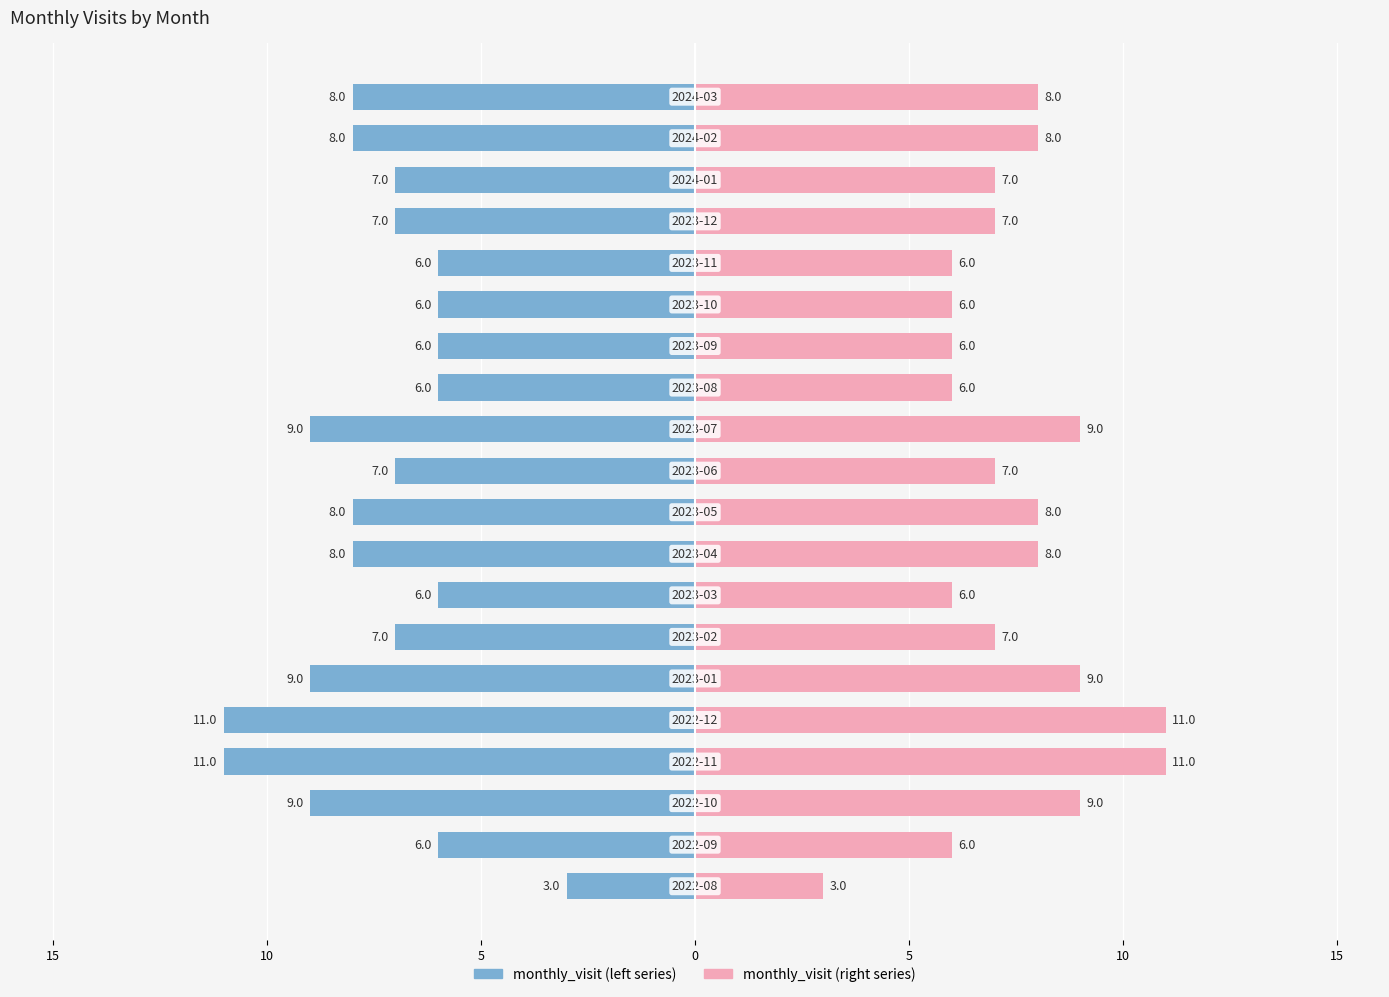

How many data points in monthly_visit (right) are above 7?

9